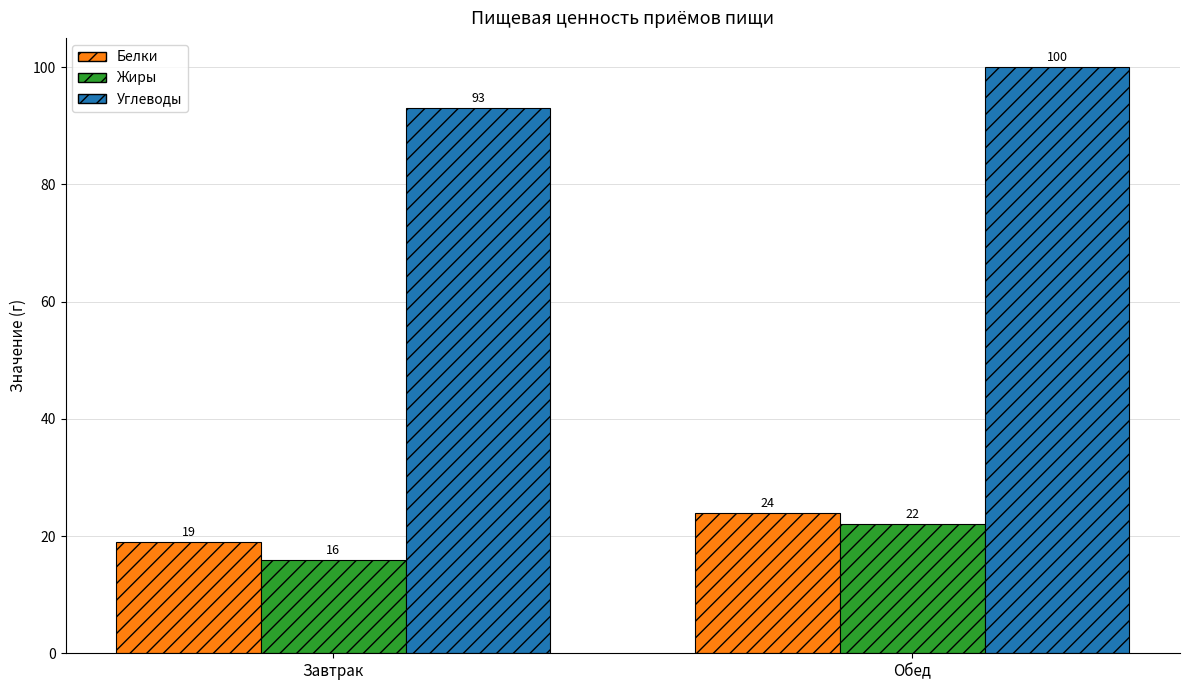

At how many categories does at least one series exceed 85?

2